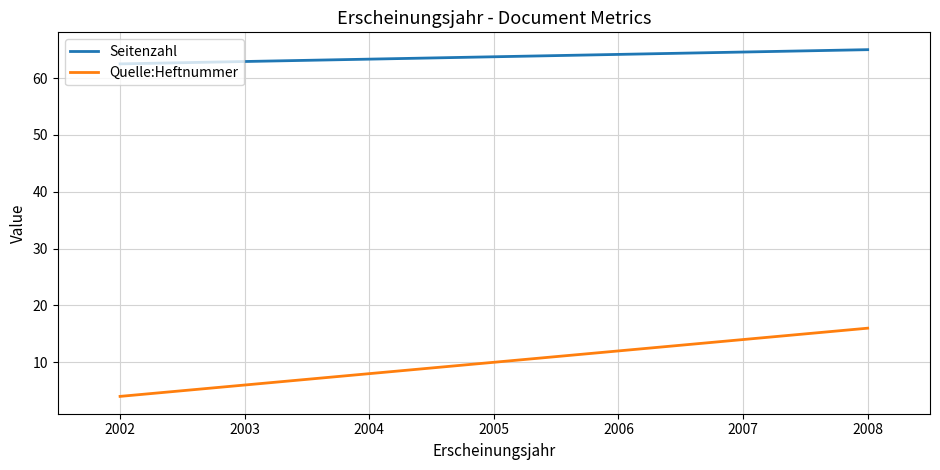

What is the value of the Quelle:Heftnummer point at the 1st from the left?

4.0